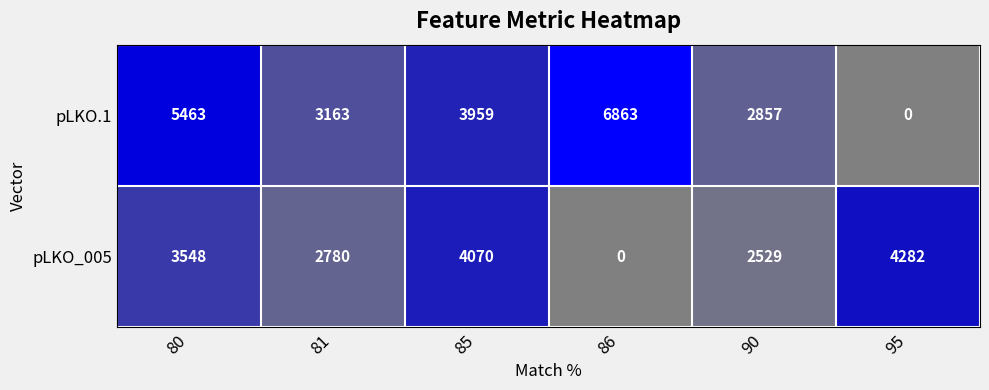

What is the total value across all series at 81?

5943